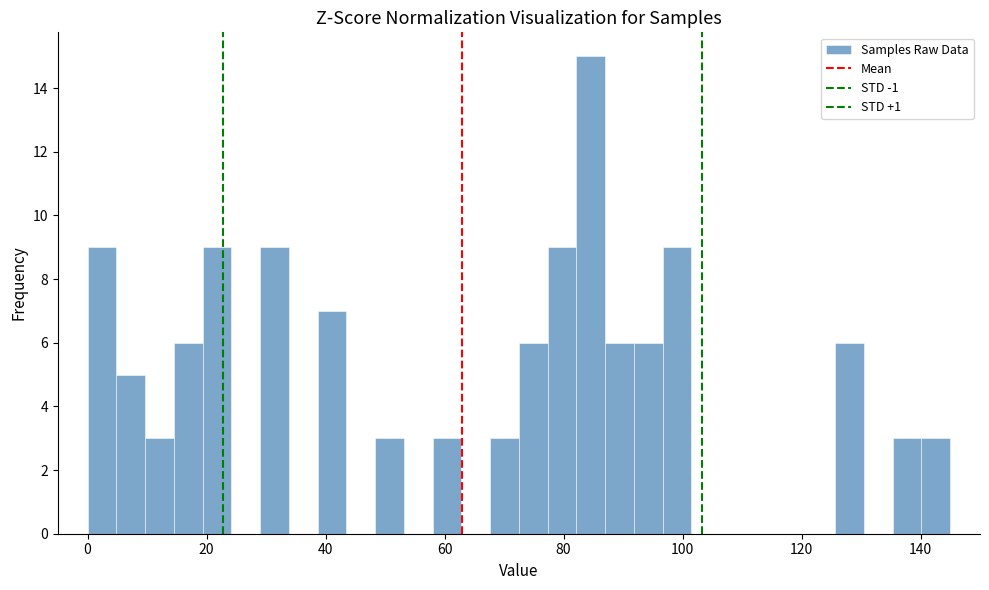

Read against the x-axis, roughly where is the centre of the tallest bar?

84